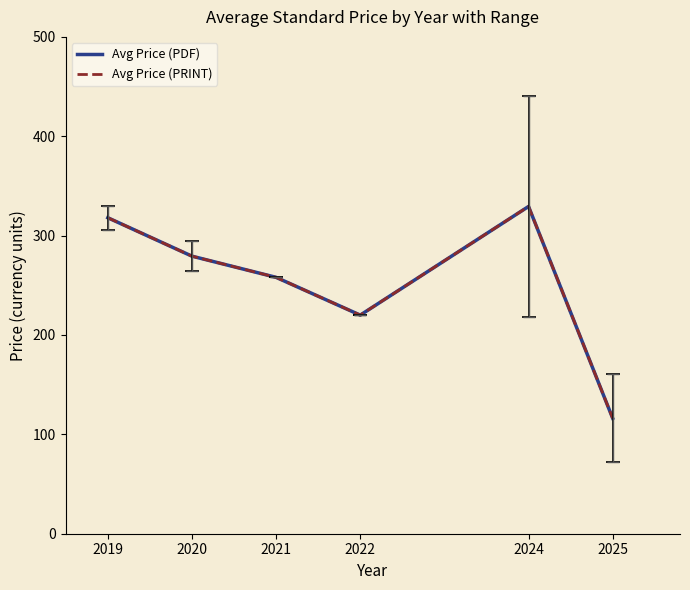

True or false: Avg Price (PDF) has more than 0 points higher than both neighbors.

True